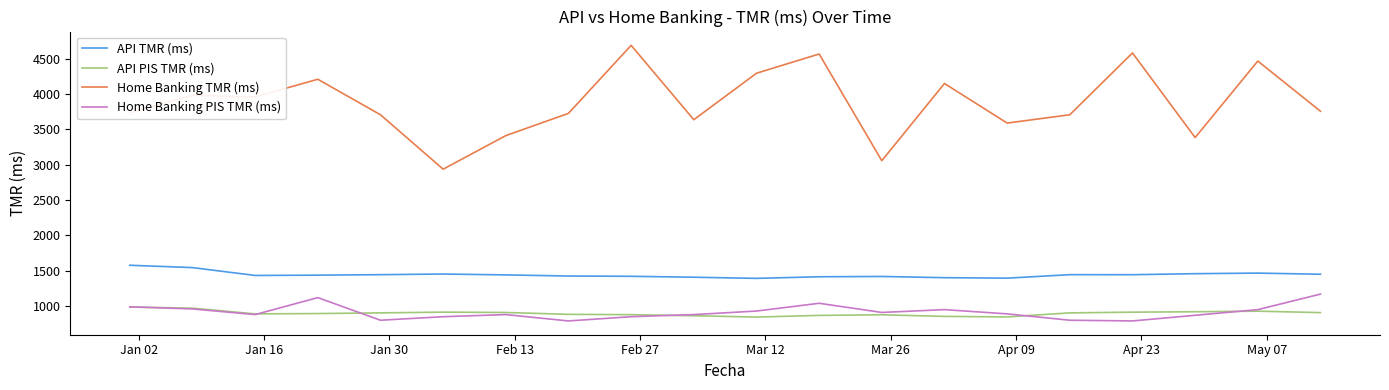

True or false: Home Banking TMR (ms) and API TMR (ms) cross at least once.

False